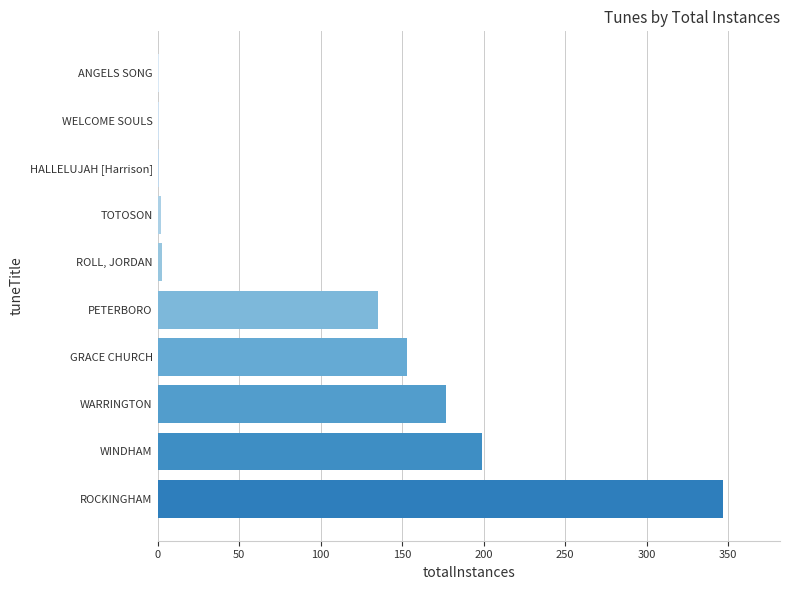

Is it true that the value at ROCKINGHAM is 347?

True